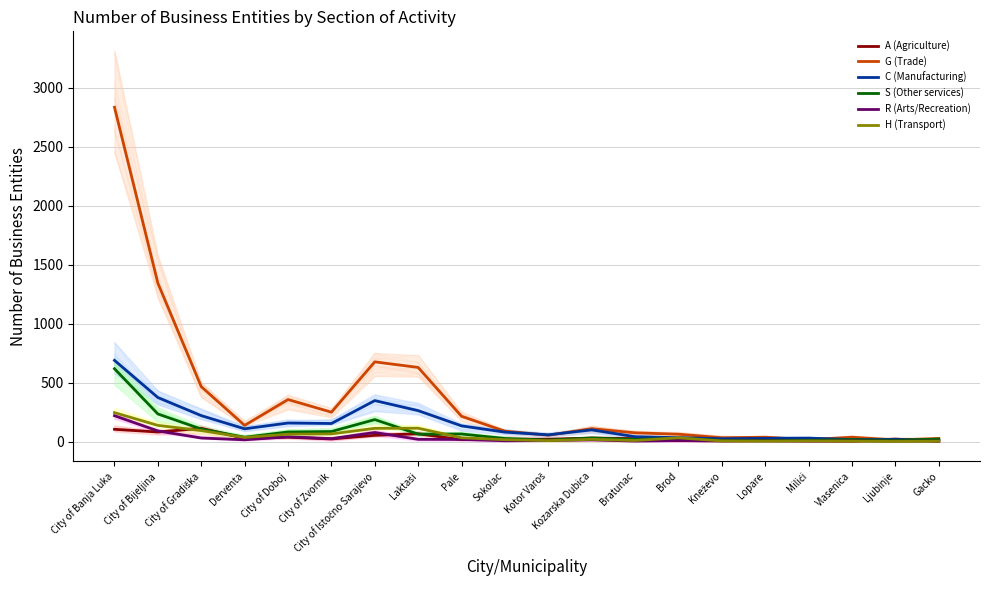

How many data points in G (Trade) are less than 111?

10